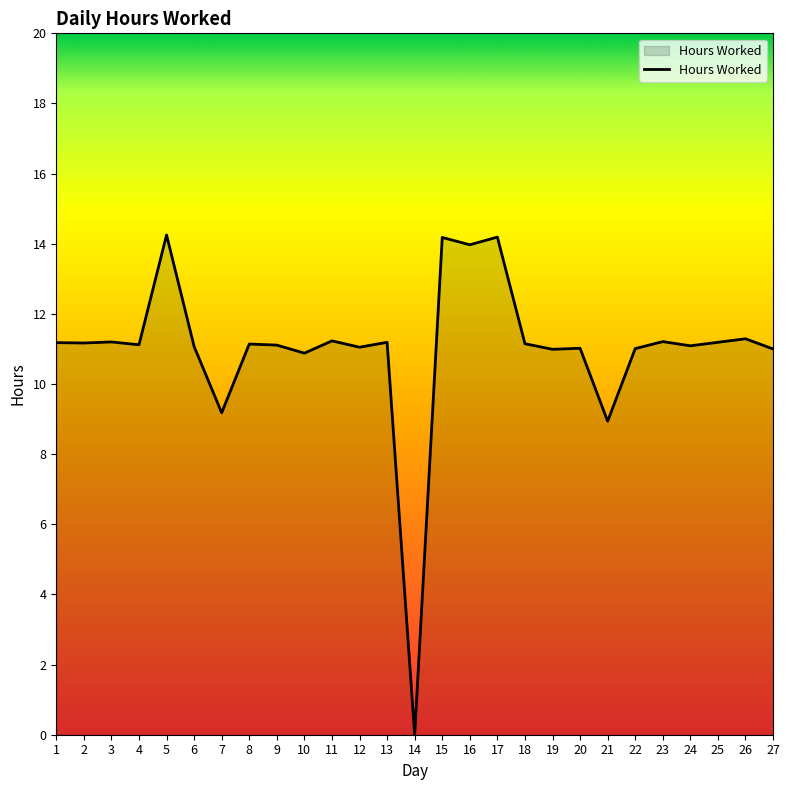

What is the change in value from 6 to 22?

-0.1